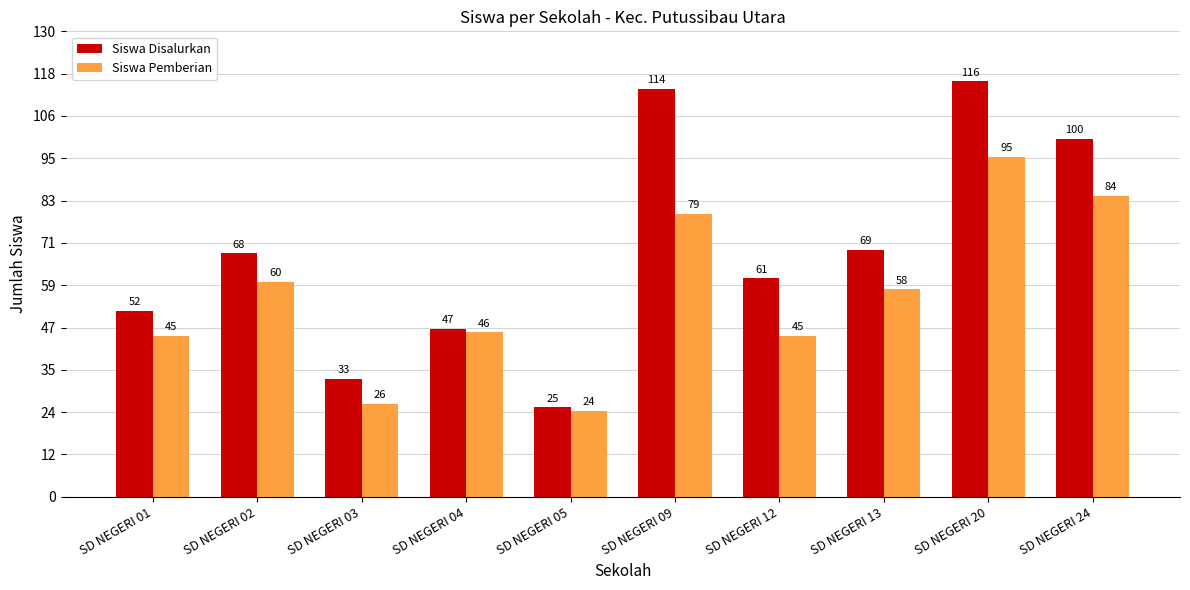

How many data points in Siswa Pemberian are less than 58?

5